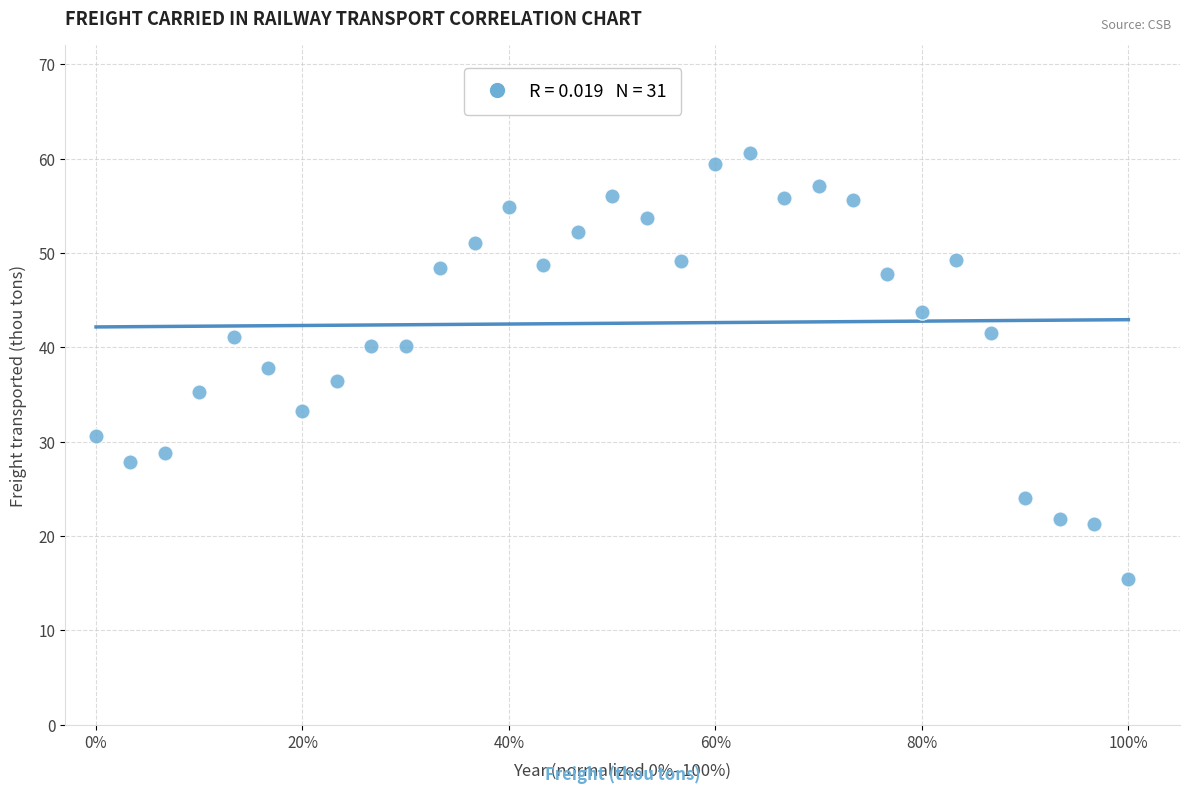

What is the range of Y values (max minus min)?

45.2